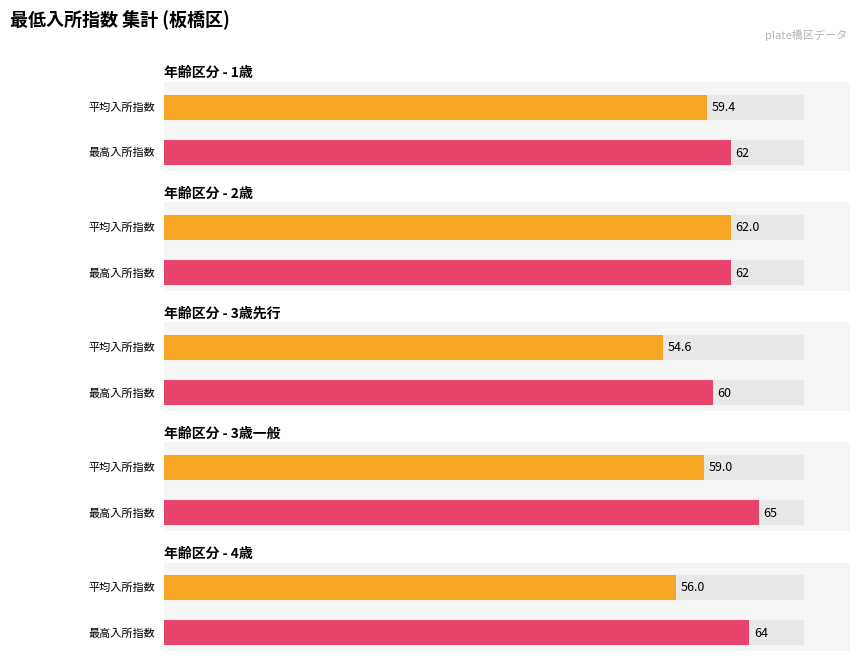

True or false: 2歳 has a value of 83 at 中板橋保育園.

False